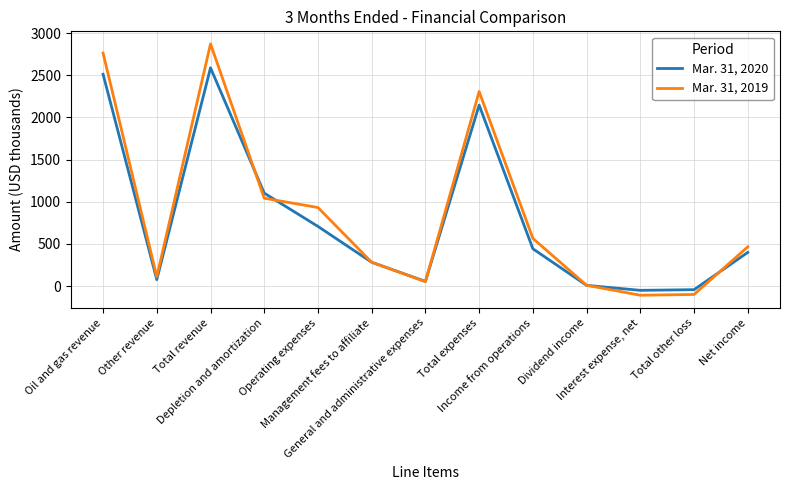

True or false: Mar. 31, 2020 has a value of 361 at Operating expenses.

False